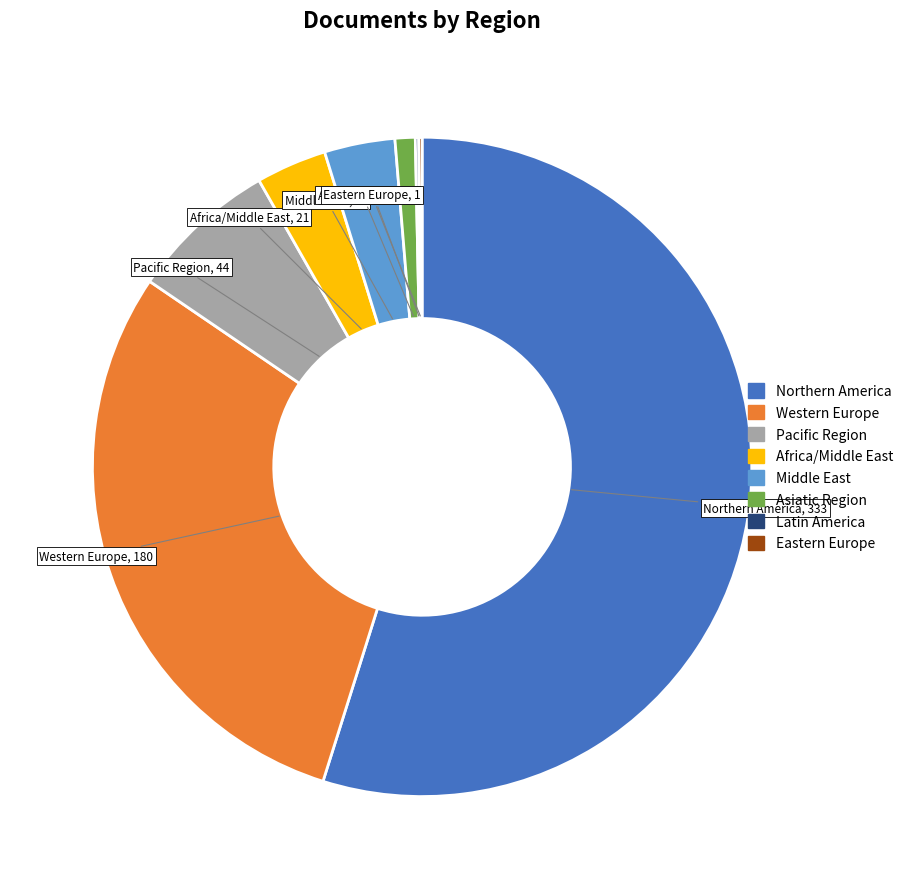

Approximately how many times larger is the value at Western Europe compared to Pacific Region?

4.1